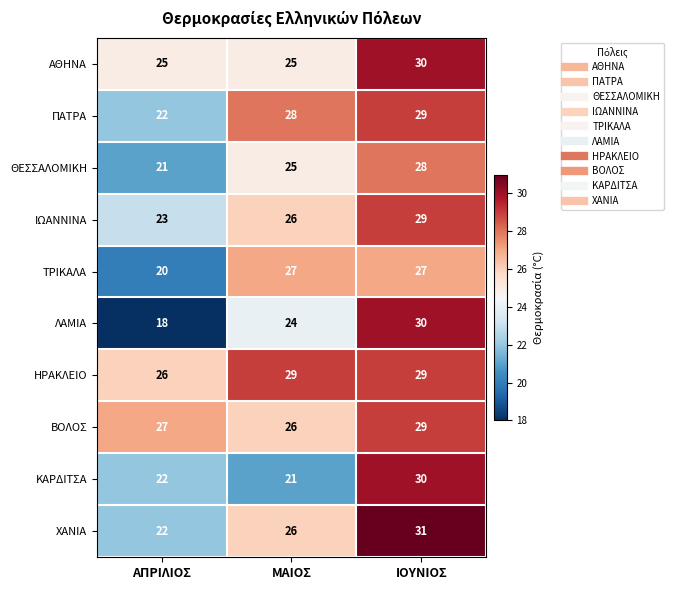

What is the difference between the maximum and second lowest values in the ΙΩΑΝΝΙΝΑ series?

3